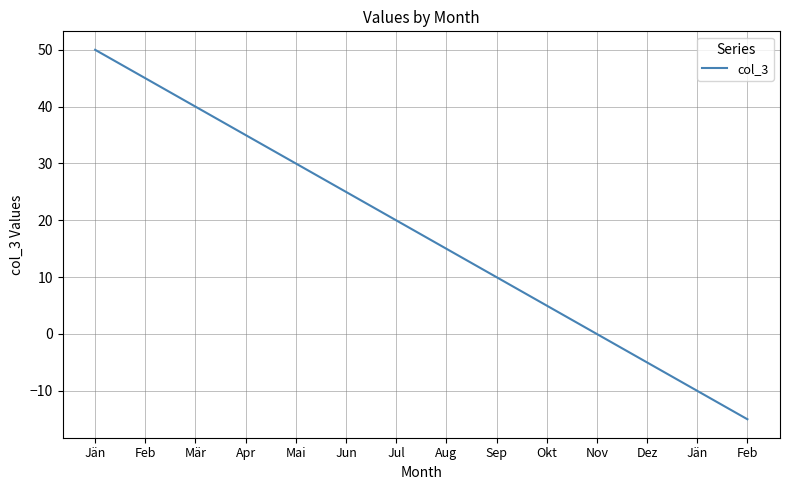

True or false: the data has more than 2 interior local peaks.

False